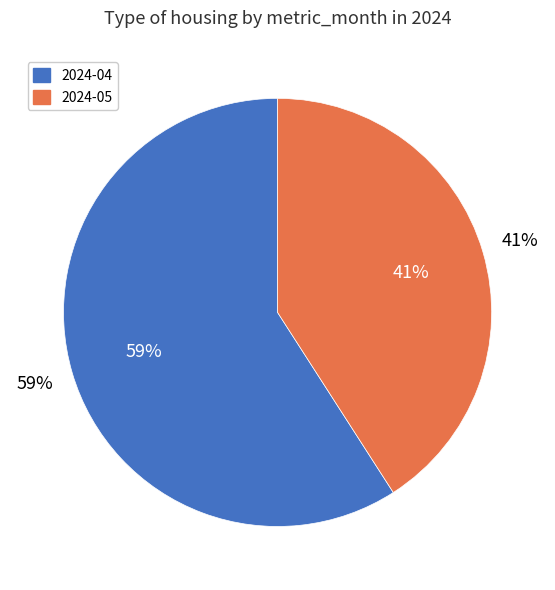

To the nearest percent, what is the difference between the 2024-05 and 2024-04 slice percentages?

18%